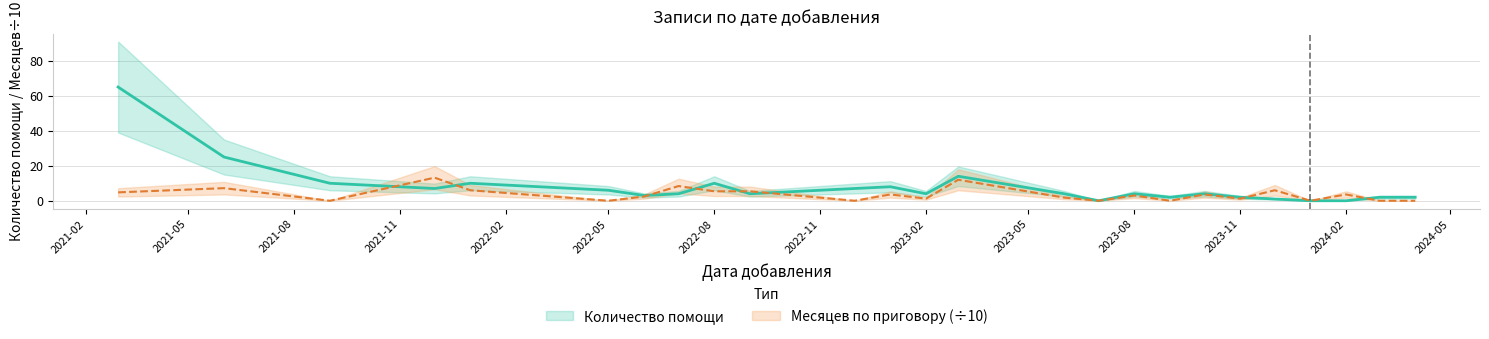

Between which two adjacent categories do Месяцев по приговору and Количество помощи first intersect?

2021-09 and 2021-12